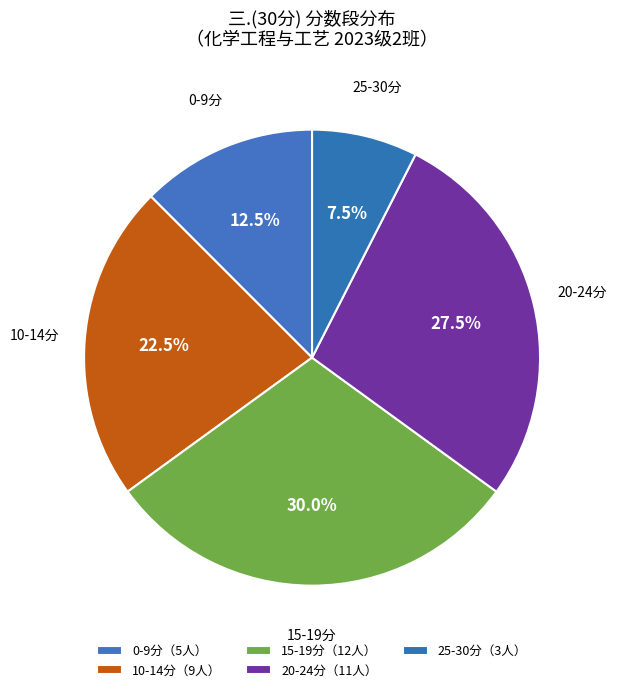

How many slices are in this pie chart?

5